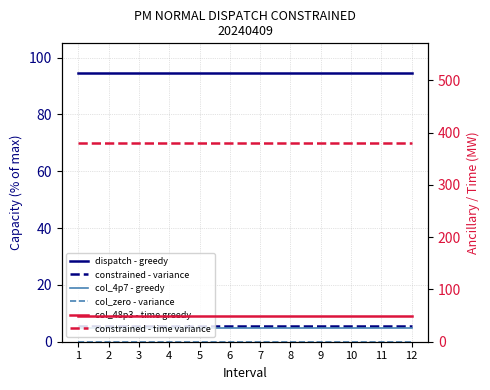

What is the value of the constrained - time variance point at the 2nd from the left?

380.4